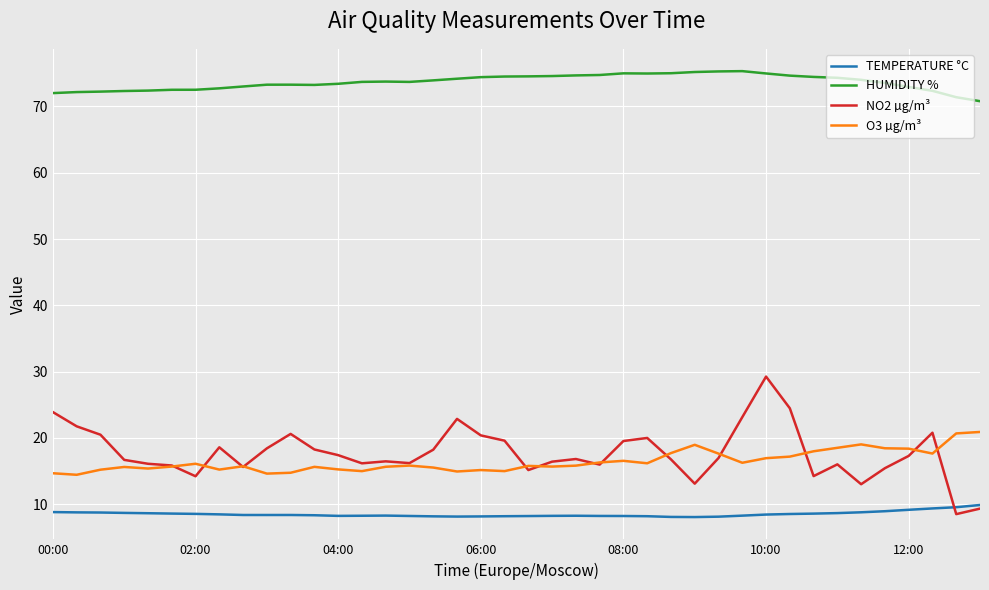

Rank the series by their maximum value, from highest to lowest.

HUMIDITY %, NO2 µg/m³, O3 µg/m³, TEMPERATURE °C